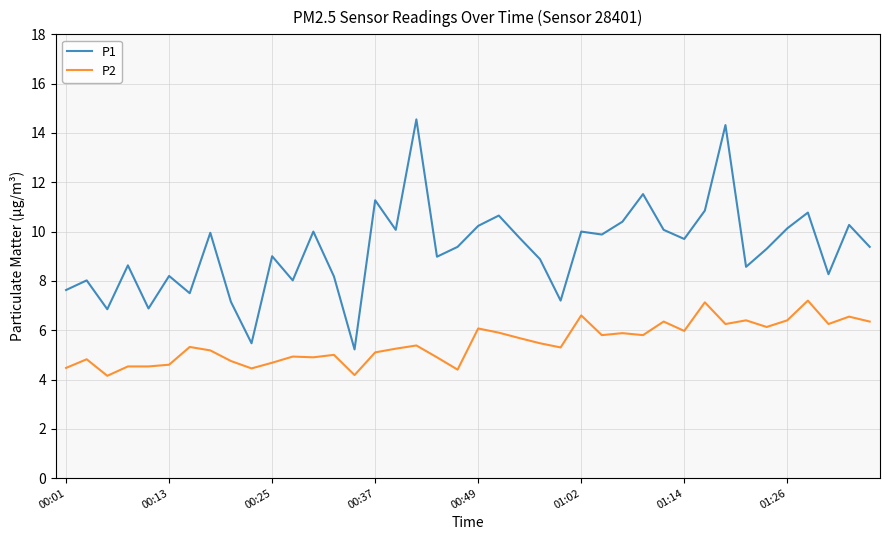

Which series has the widest spread of values?

P1